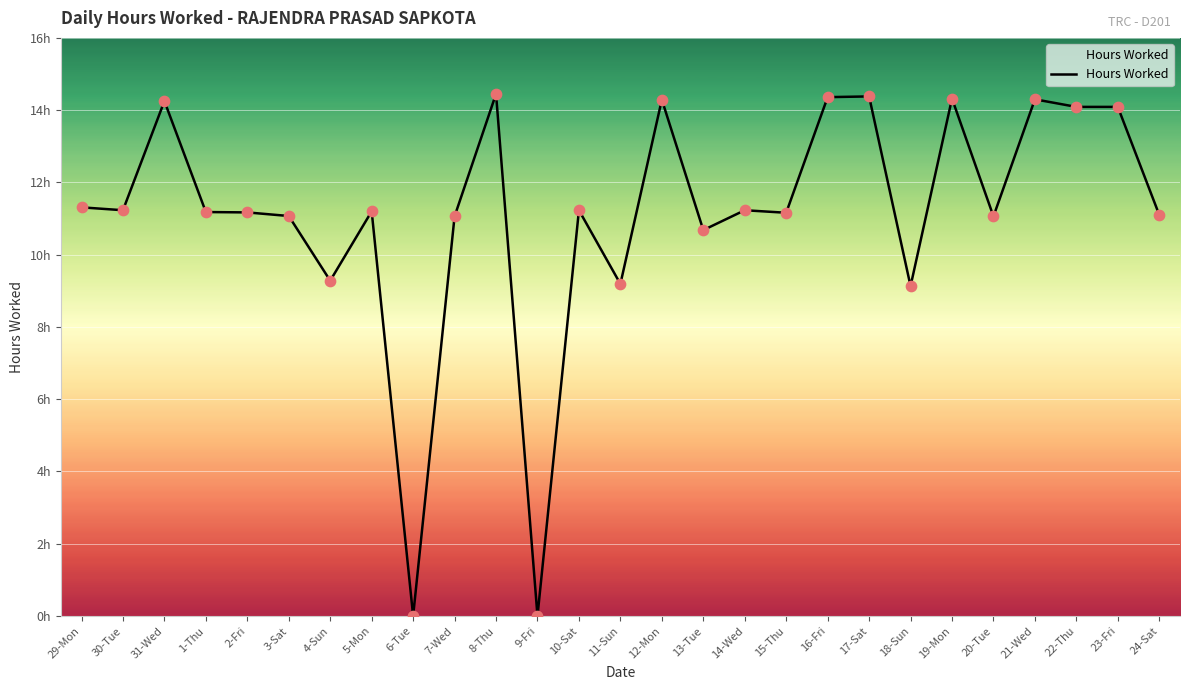

Which has a higher value, 20-Tue or 6-Tue?

20-Tue